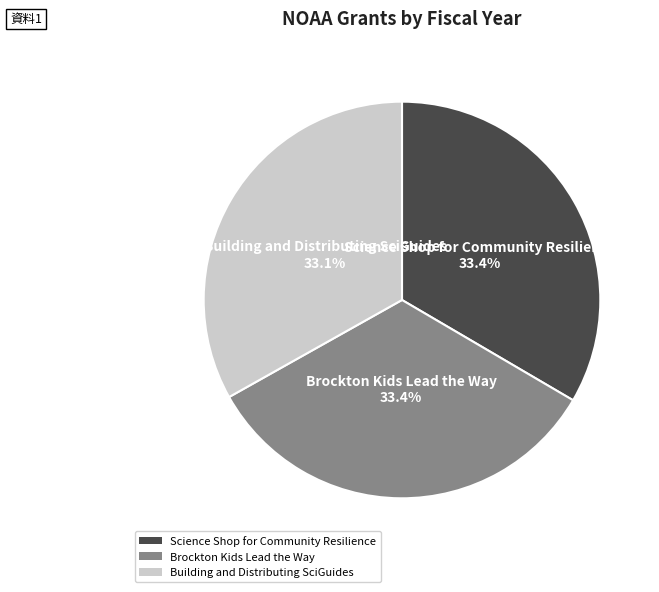

To the nearest percent, what percentage of the pie is Building and Distributing SciGuides?

33%